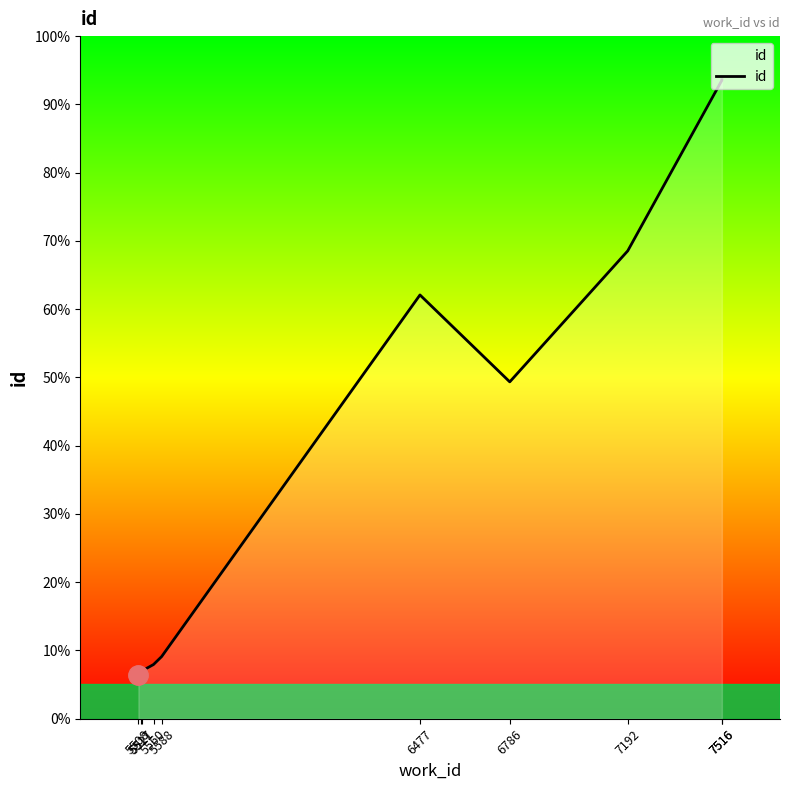

Which label corresponds to the largest value in the chart?

7516